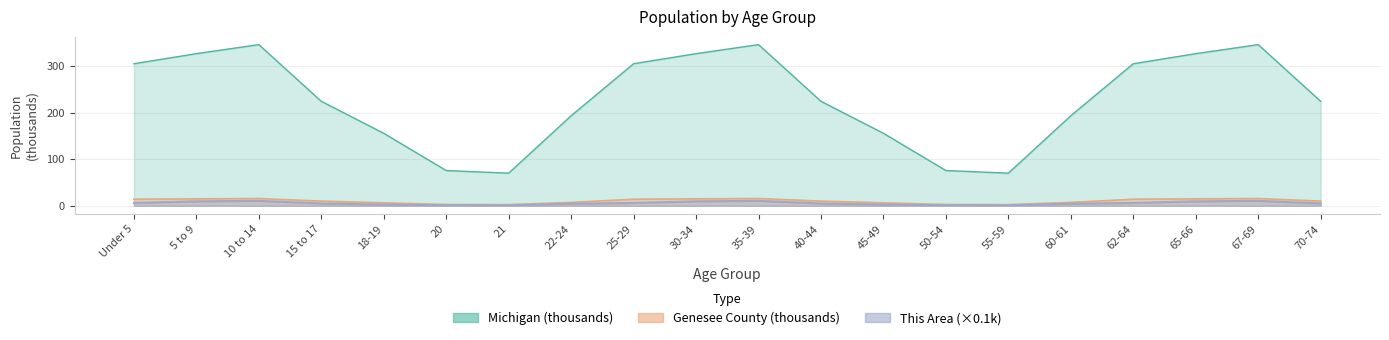

Which label corresponds to the largest value in the chart?

10 to 14